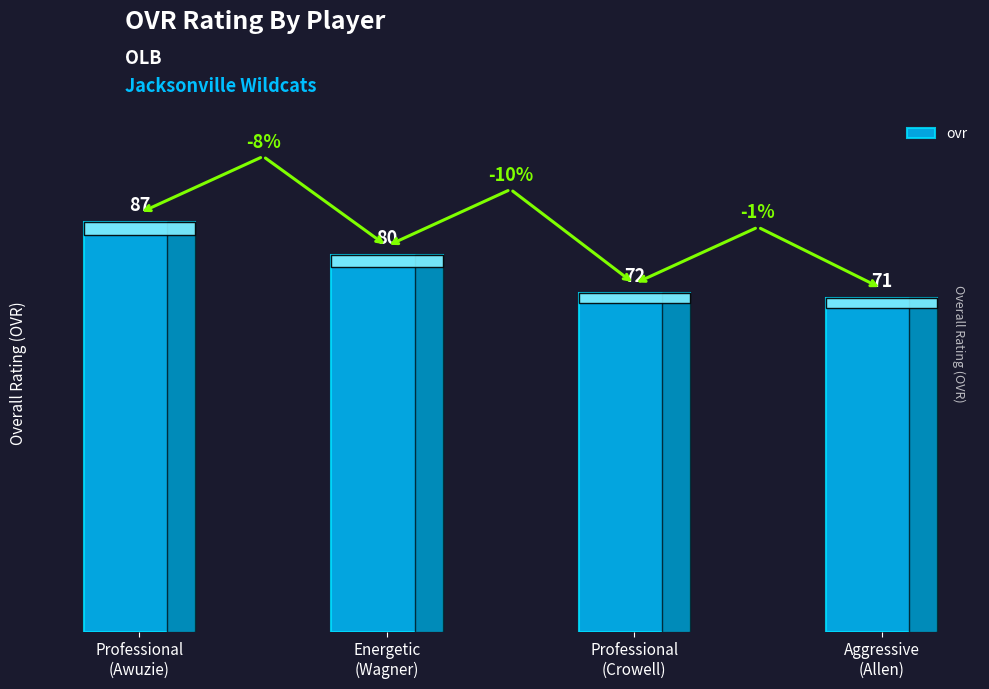

The value at Energetic
(Wagner) is 80. True or false?

True